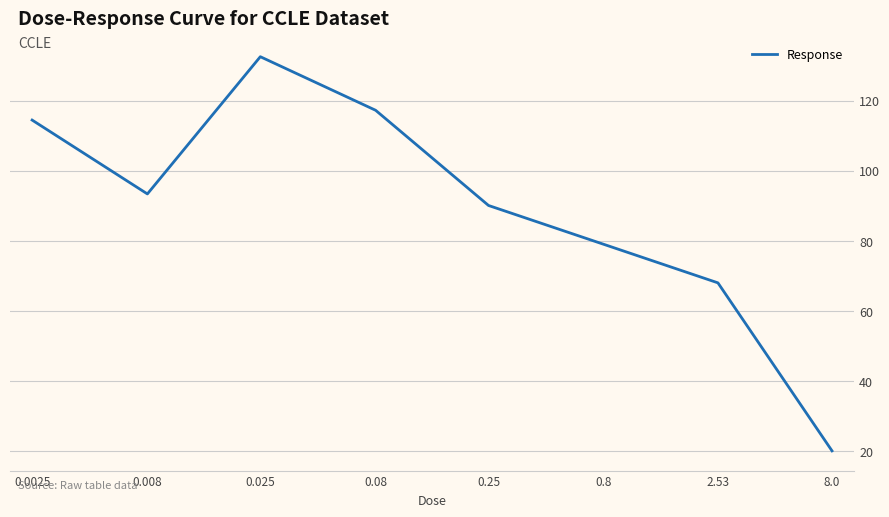

What is the difference between the second highest and minimum values?

97.3